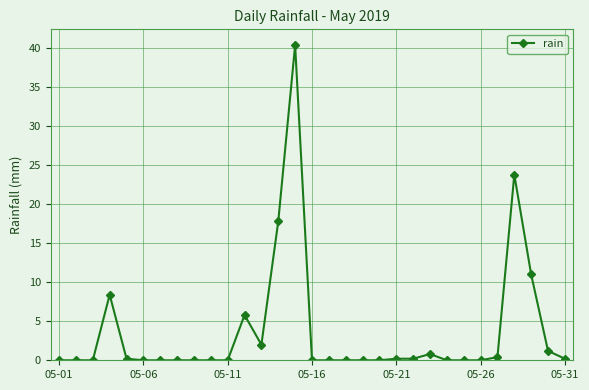

What is the average value?

3.6